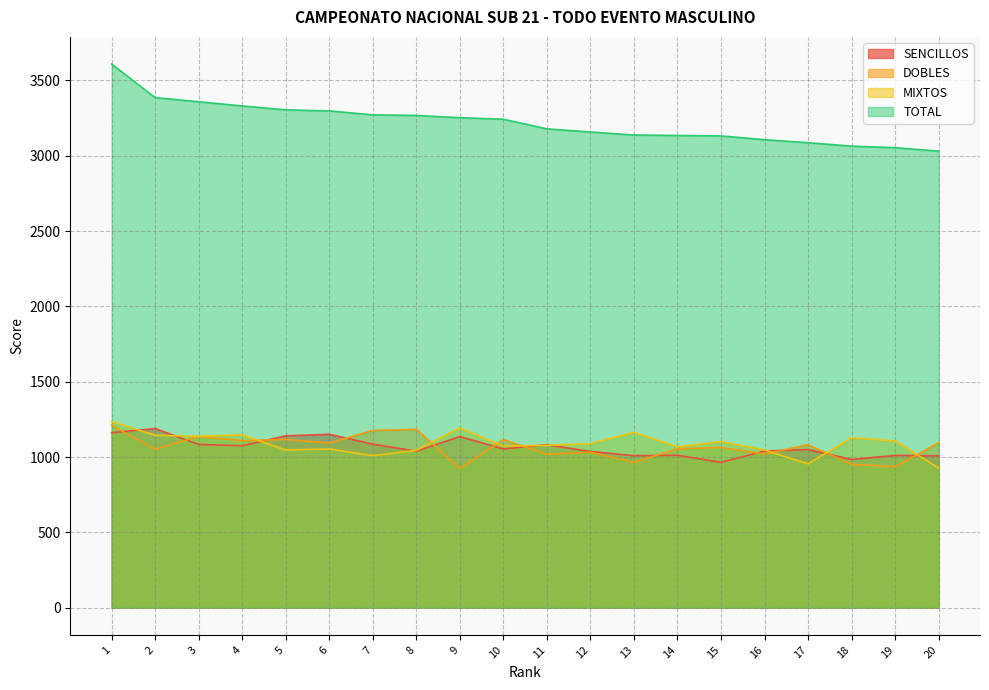

What is the difference between the maximum and minimum values in the TOTAL series?

578